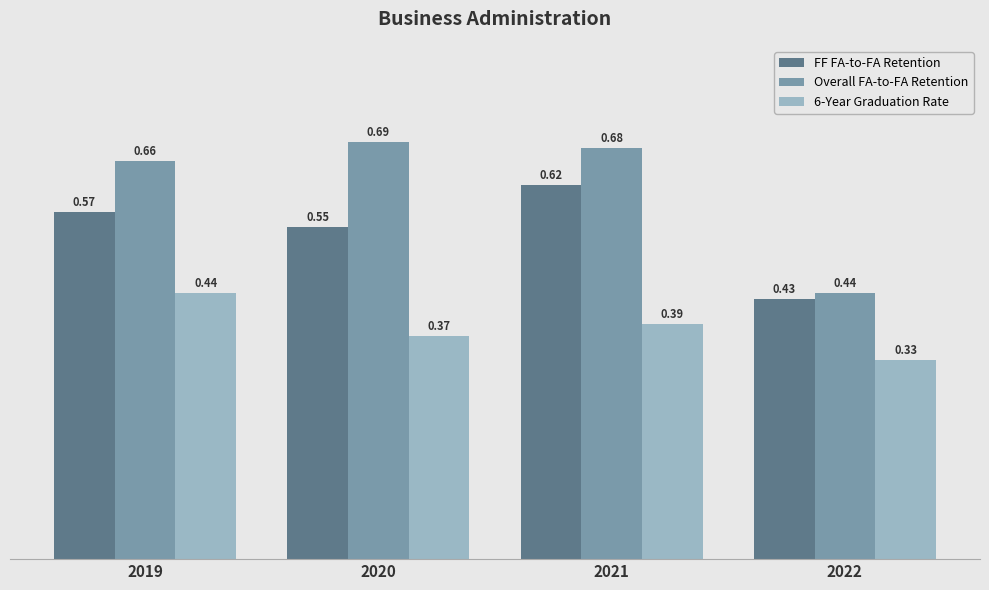

Which category has the highest value across all series?

2020